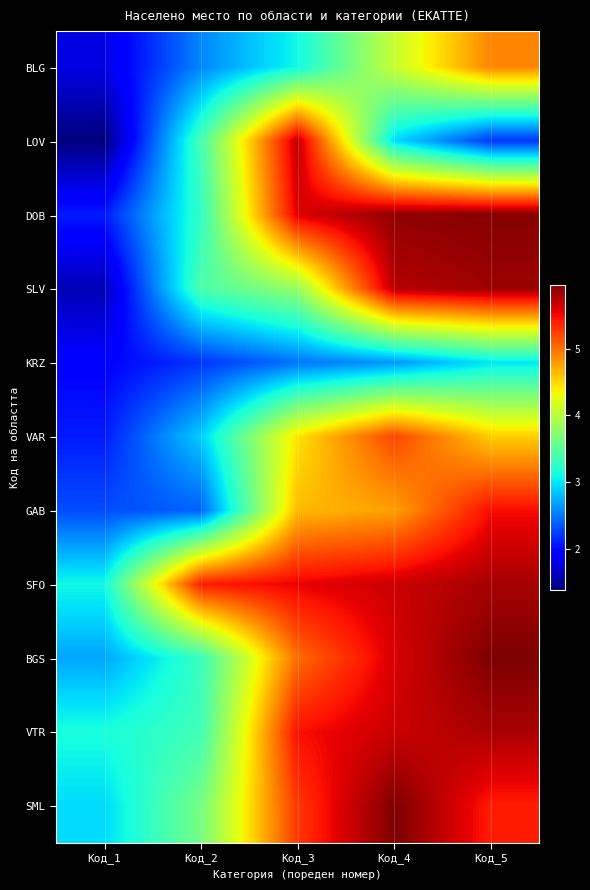

Which series changed the most between Код_2 and Код_3?

DOB